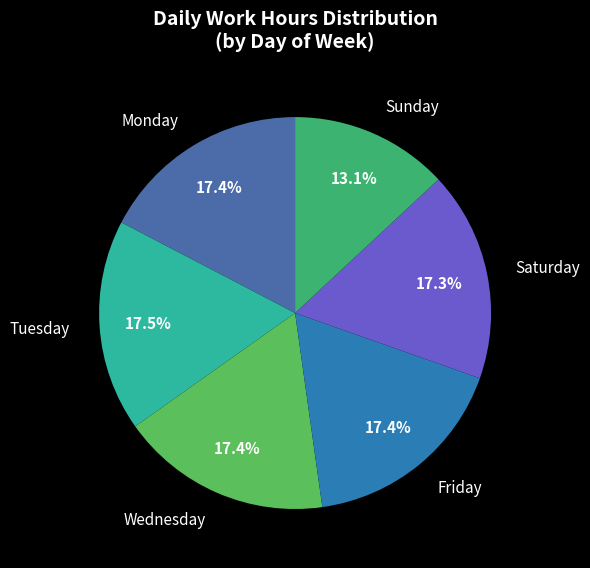

Is the sum of Saturday and Wednesday greater than half?

No